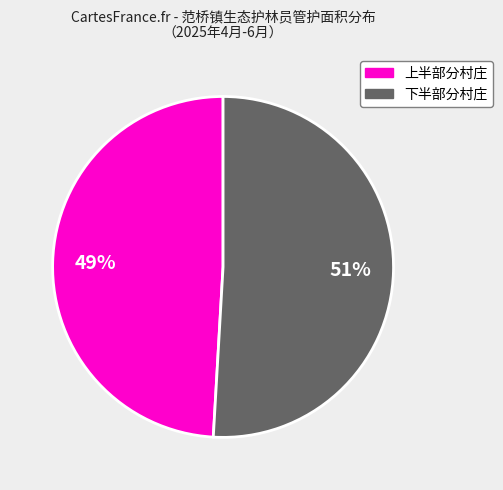

Is there any slice that represents more than half of the pie?

Yes